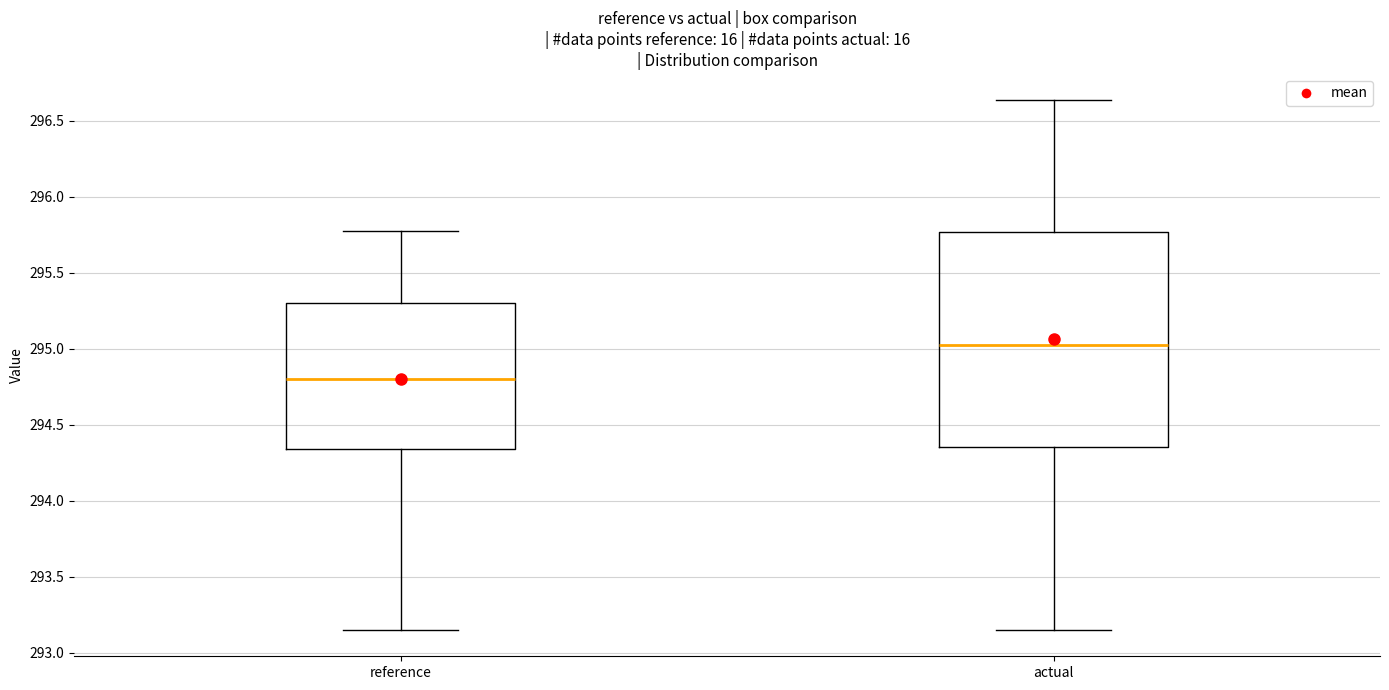

Which box has the lowest median line?

reference